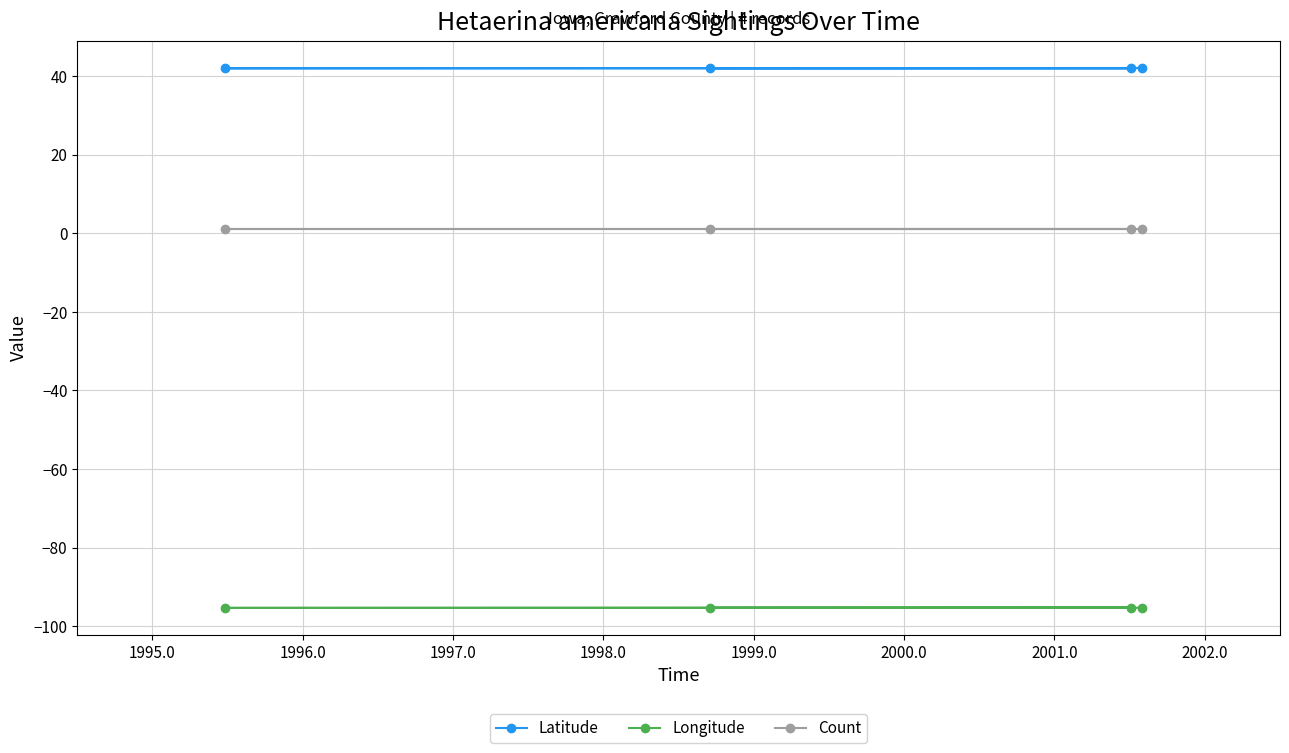

How many interior local valleys does the Longitude series have?

1